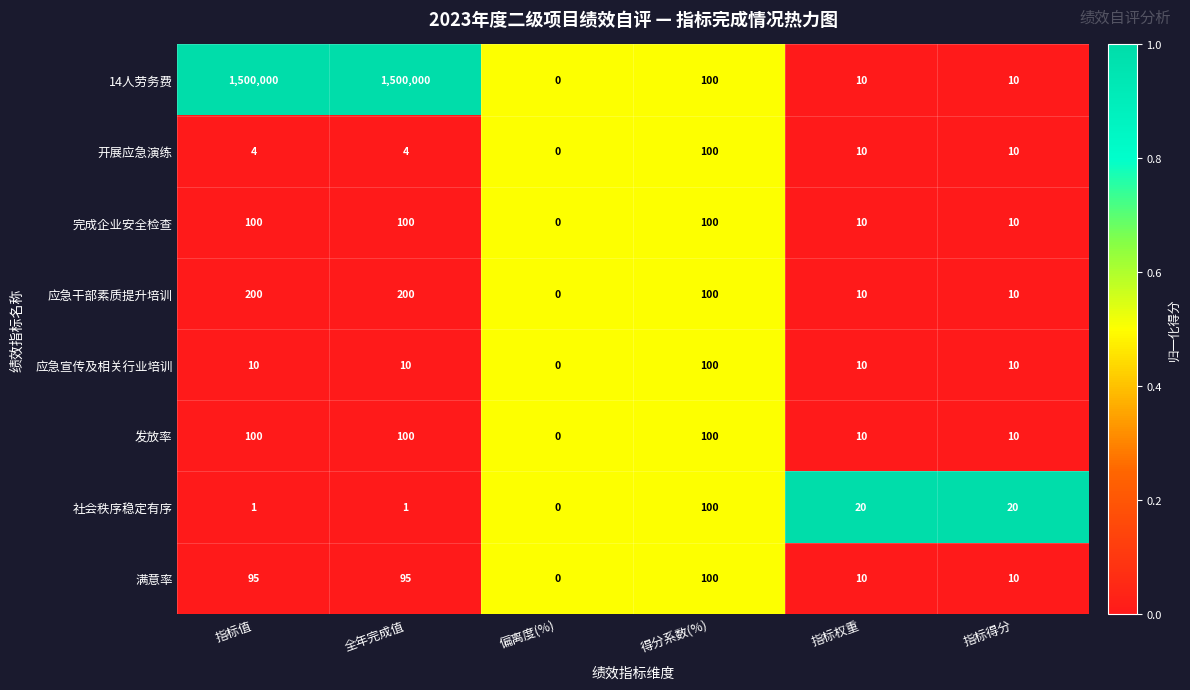

At which label does 社会秩序稳定有序 reach its peak?

得分系数(%)